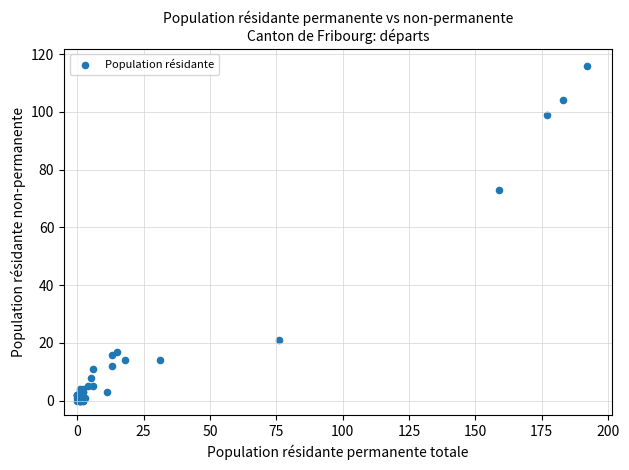

What Y value in the scatter plot is closest to 58?

73